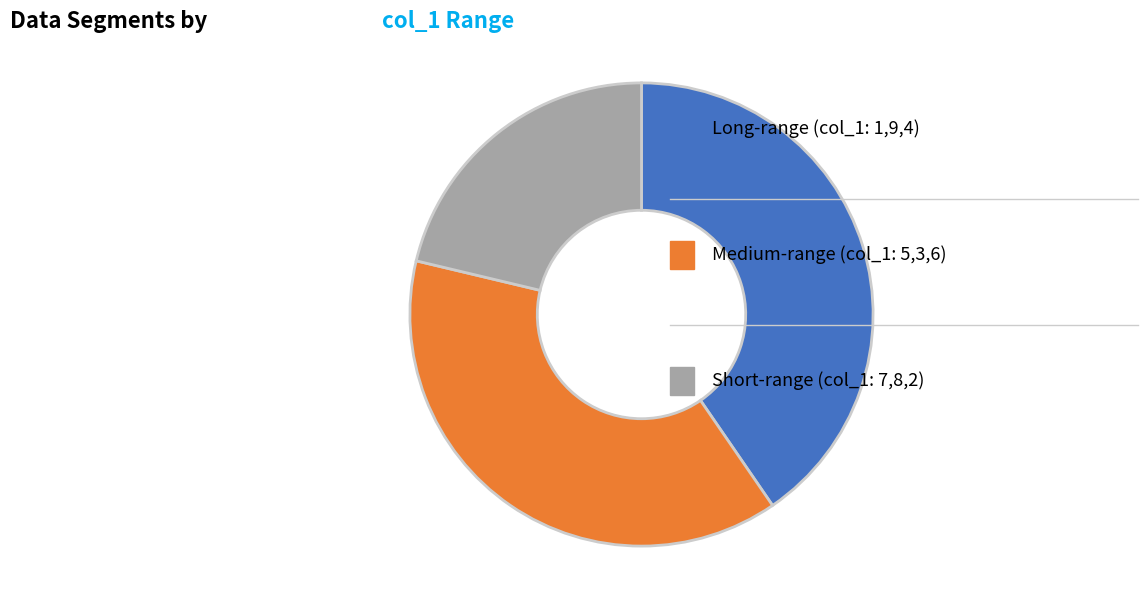

Is there any slice that represents more than half of the pie?

No